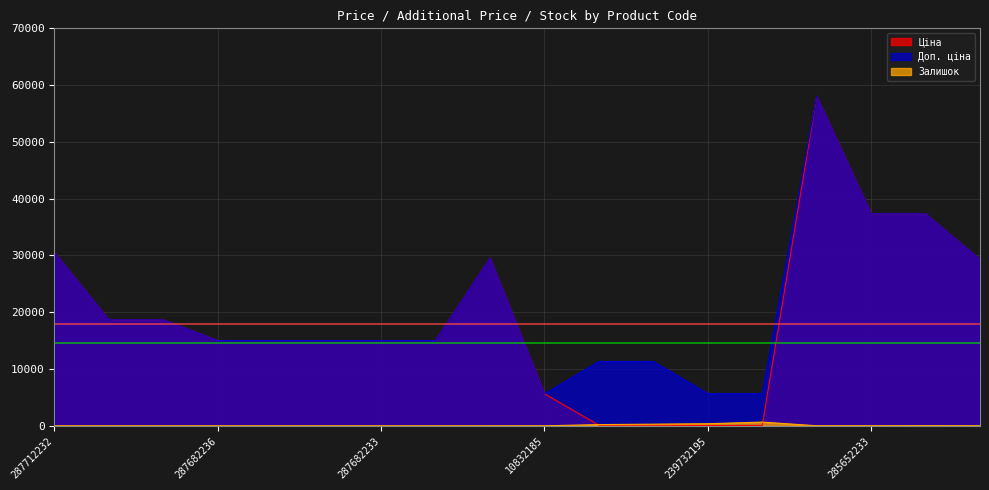

What is the sum of the Ціна values at 239772179 and 287682236?

15132.5